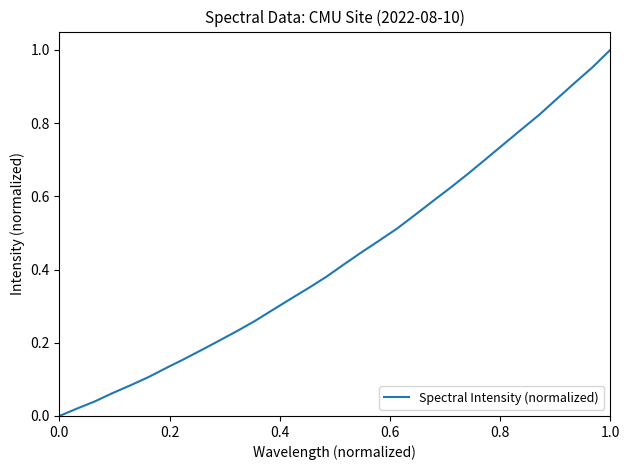

Reading left to right, transcribe all the data shown in this chart.

0.0	0.0	0.0	0.1	0.1	0.1	0.1	0.2	0.2	0.2	0.2	0.3	0.3	0.3	0.3	0.4	0.4	0.4	0.5	0.5	0.5	0.6	0.6	0.7	0.7	0.7	0.8	0.8	0.9	0.9	1.0	1.0